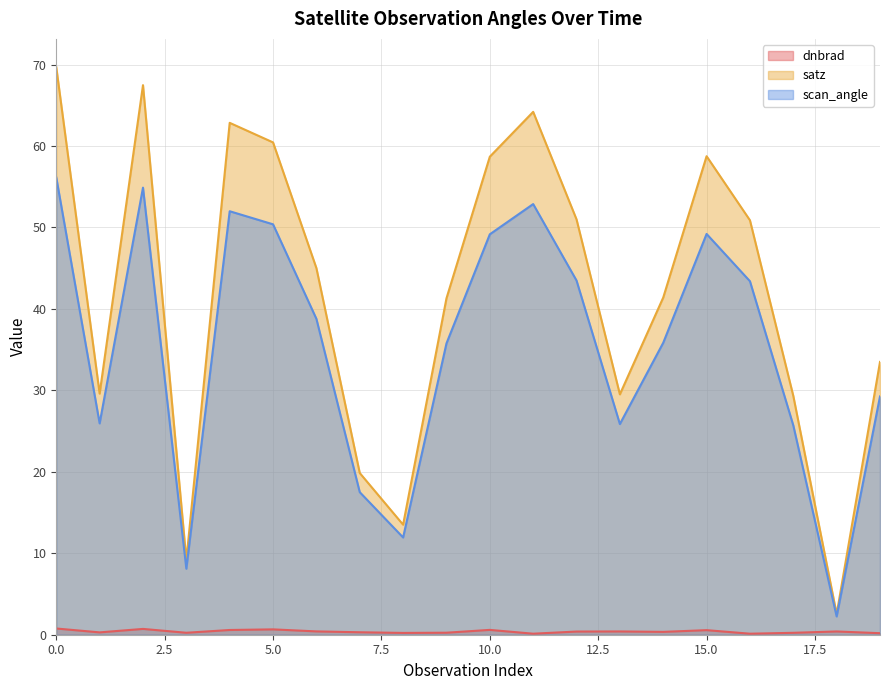

Reading left to right, list all the values displayed in this chart.

dnbrad: 0.8	0.3	0.7	0.2	0.6	0.7	0.4	0.3	0.2	0.2	0.6	0.1	0.4	0.4	0.4	0.6	0.1	0.2	0.4	0.2
satz: 69.7	29.6	67.5	9.2	62.8	60.4	45.0	19.9	13.5	41.3	58.7	64.2	51.0	29.5	41.4	58.7	50.9	29.3	2.5	33.5
scan_angle: 56.1	25.9	54.9	8.1	52.0	50.4	38.8	17.5	11.9	35.8	49.2	52.9	43.5	25.9	35.8	49.2	43.4	25.7	2.2	29.3